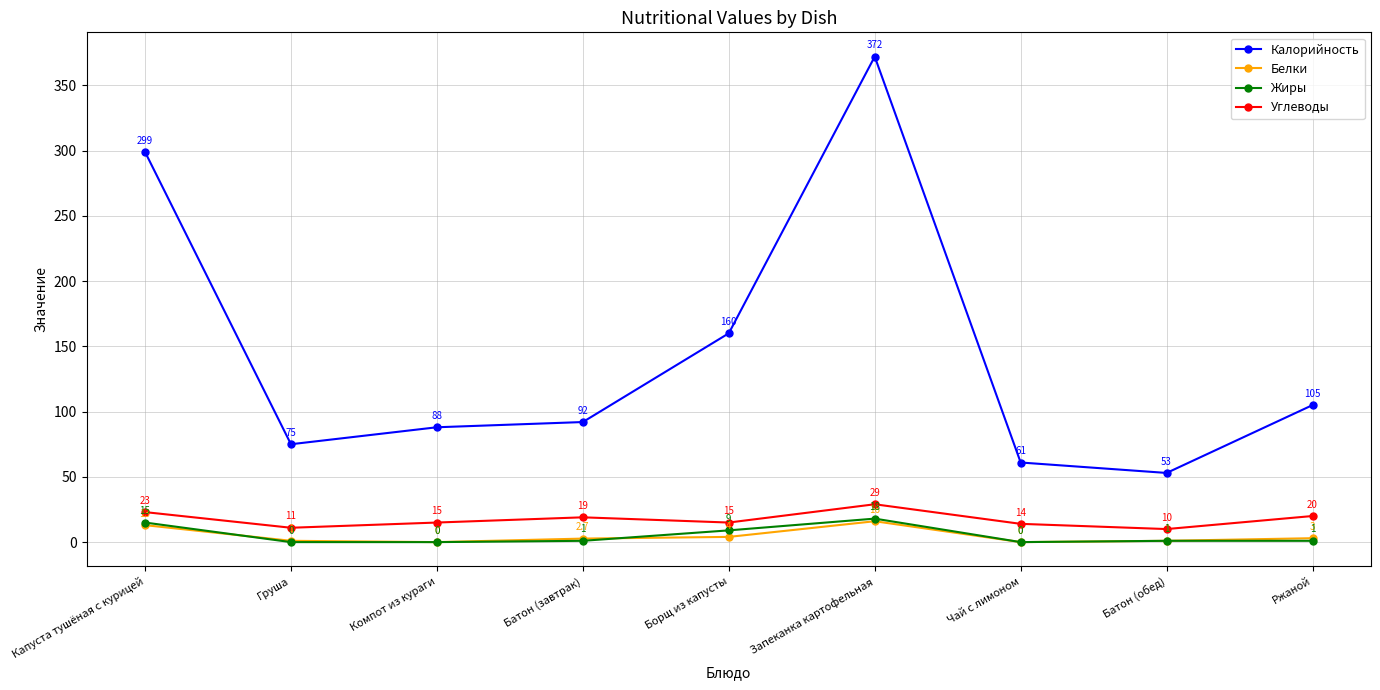

At which category does Жиры reach its first local peak?

Запеканка картофельная